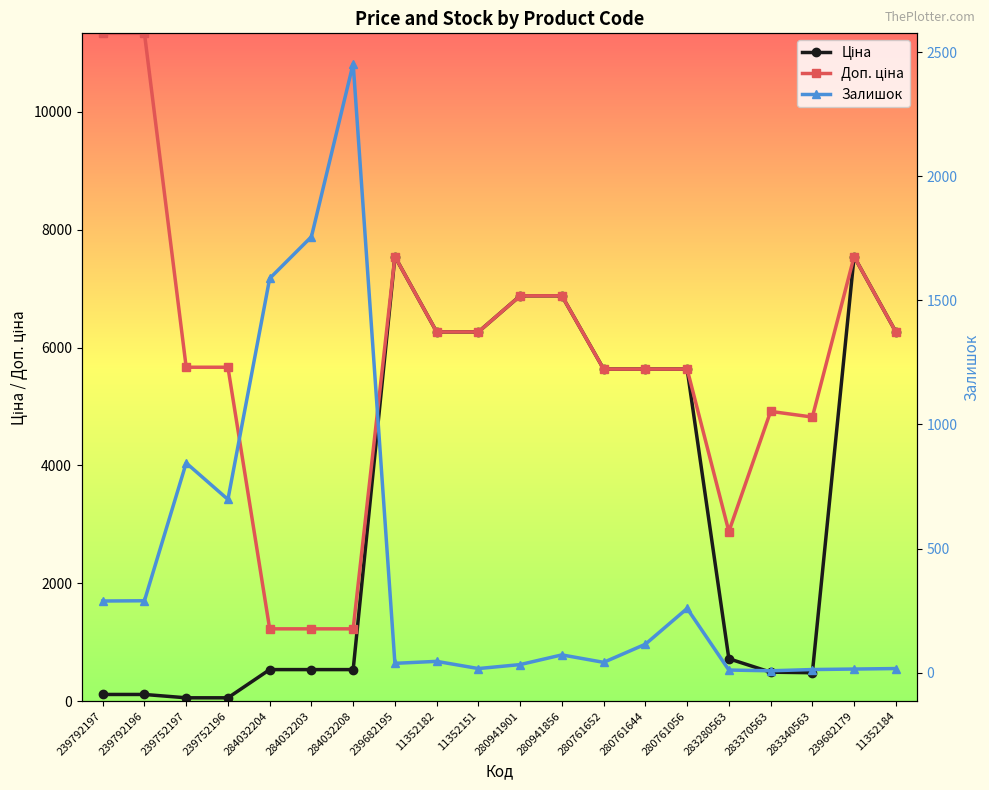

Reading left to right, list all the values displayed in this chart.

Ціна: 239792197=113.3	239792196=113.3	239752197=56.7	239752196=56.7	284032204=535.4	284032203=535.4	284032208=535.4	239682195=7545.9	11352182=6266.7	11352151=6266.7	280941901=6879.5	280941856=6879.5	280761652=5636.0	280761644=5636.0	280761056=5636.0	283280563=719.6	283370563=491.7	283340563=482.1	239682179=7545.9	11352184=6266.7
Доп. ціна: 239792197=11334.0	239792196=11334.0	239752197=5667.0	239752196=5667.0	284032204=1227.2	284032203=1227.2	284032208=1227.2	239682195=7545.9	11352182=6266.7	11352151=6266.7	280941901=6879.5	280941856=6879.5	280761652=5636.0	280761644=5636.0	280761056=5636.0	283280563=2878.5	283370563=4917.4	283340563=4821.4	239682179=7545.9	11352184=6266.7
Залишок: 239792197=289.0	239792196=290.0	239752197=845.0	239752196=698.0	284032204=1588.0	284032203=1756.0	284032208=2453.0	239682195=38.0	11352182=46.0	11352151=17.0	280941901=33.0	280941856=72.0	280761652=42.0	280761644=115.0	280761056=259.0	283280563=11.0	283370563=8.0	283340563=13.0	239682179=15.0	11352184=17.0